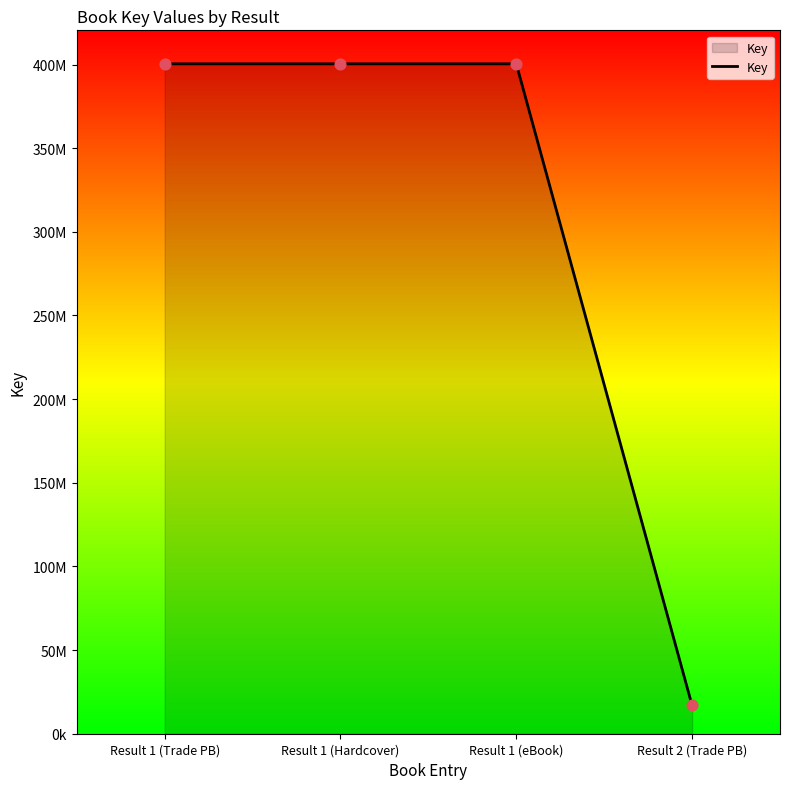

Is this an area chart (filled region under the line)?

Yes